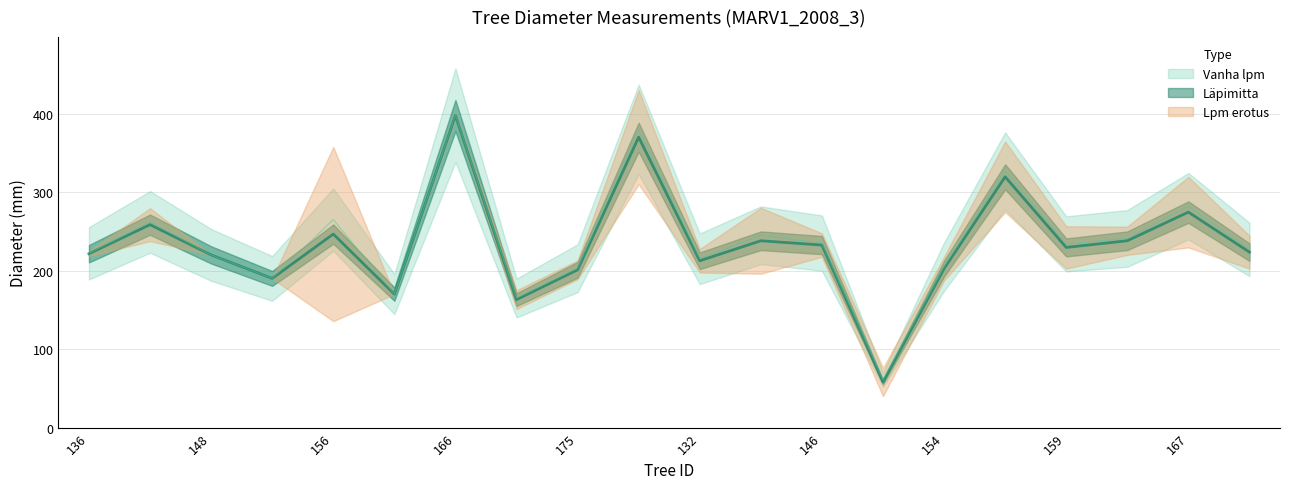

True or false: Vanha lpm has more than 1 points higher than both neighbors.

True